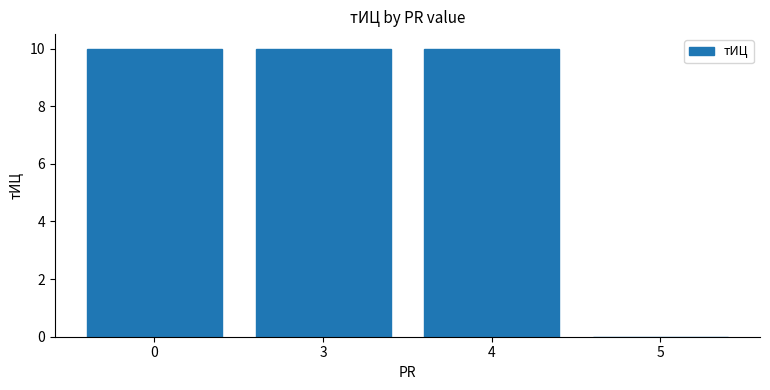

What is the greatest value displayed?

10